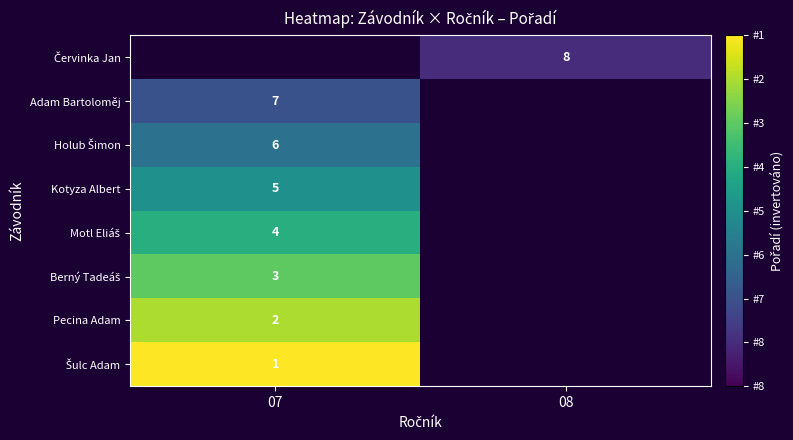

The value of Kotyza Albert at 07 is 5. True or false?

True